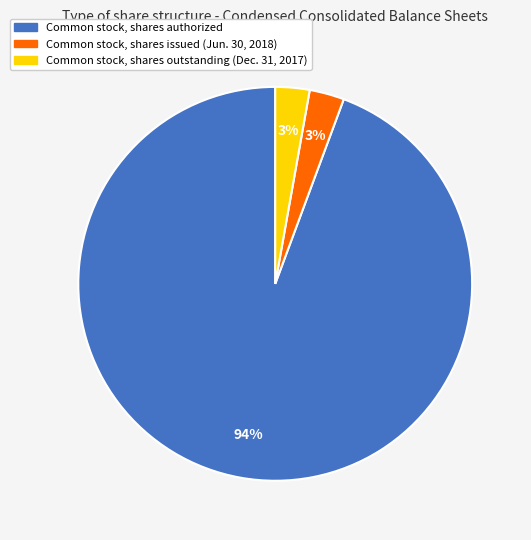

Does Common stock, shares outstanding (Dec. 31, 2017) represent more than half of the total?

No